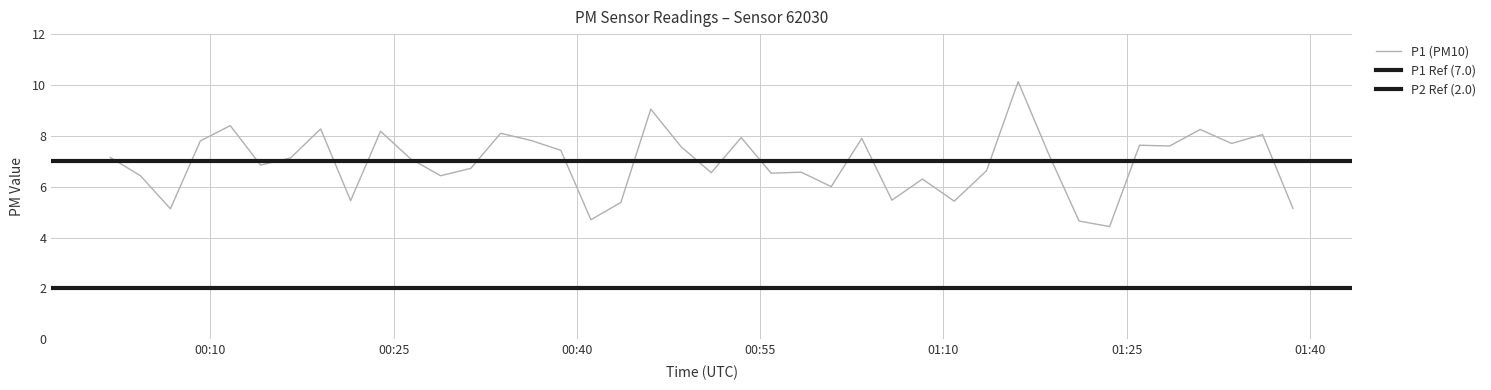

What is the lowest value of the P1 (PM10) series?

4.4